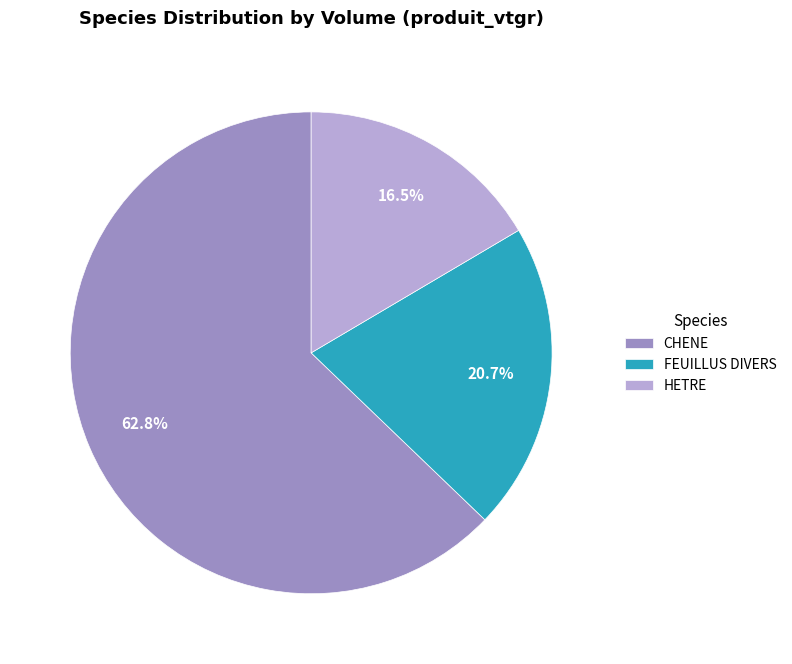

Does CHENE represent more than half of the total?

Yes